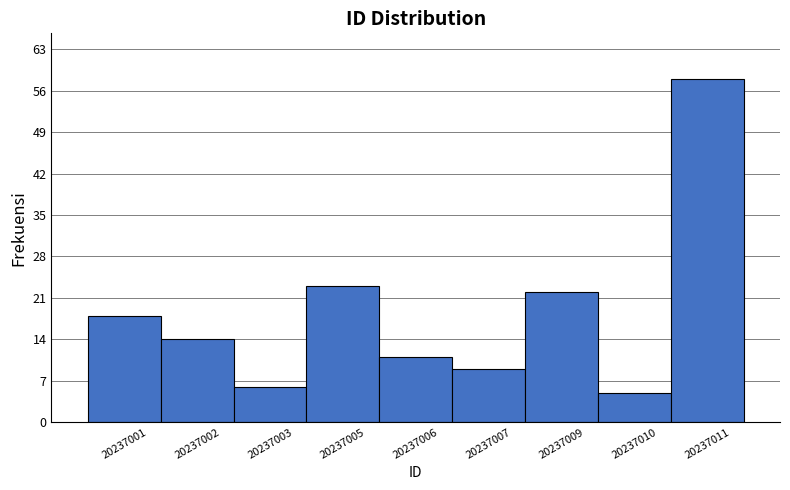

Reading left to right, transcribe all the data shown in this chart.

20237001=18	20237002=14	20237003=6	20237005=23	20237006=11	20237007=9	20237009=22	20237010=5	20237011=58